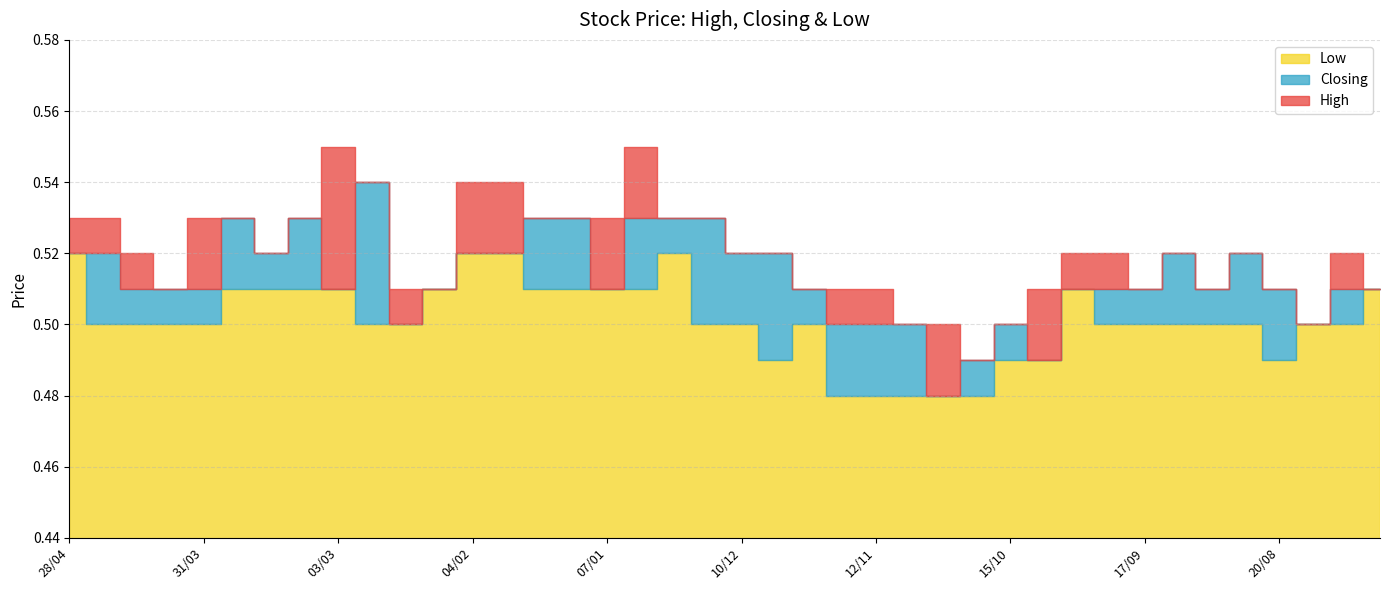

True or false: High and Low cross at least once.

False